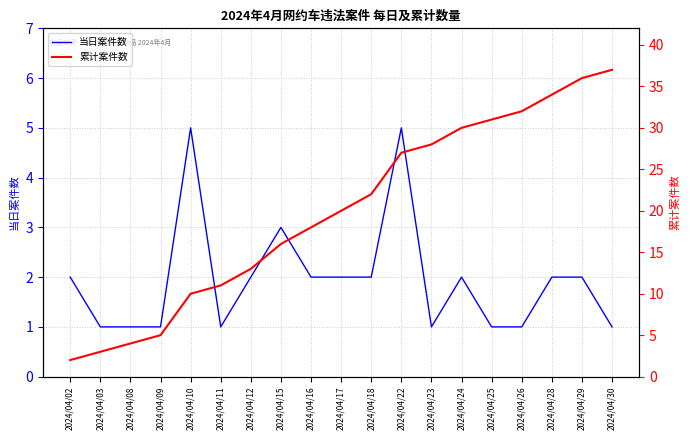

What is the sum of all 当日案件数 values?

37